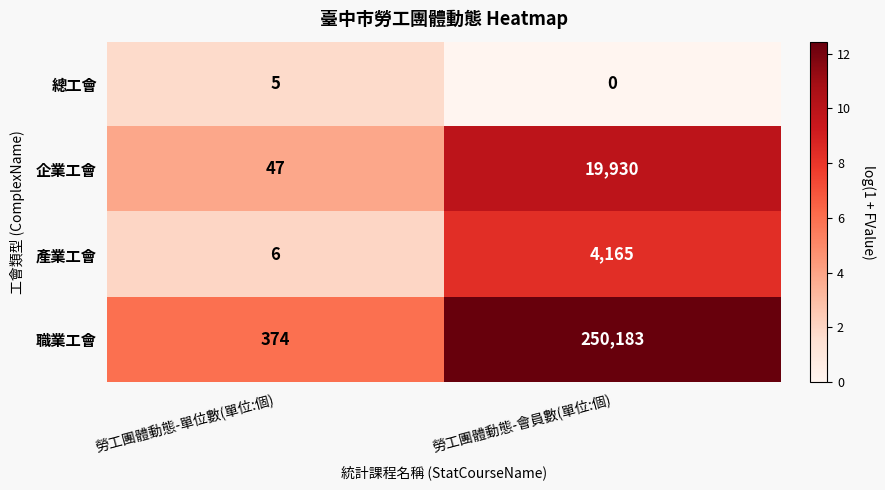

Which category has the lowest value across all series?

勞工團體動態-會員數(單位:個)